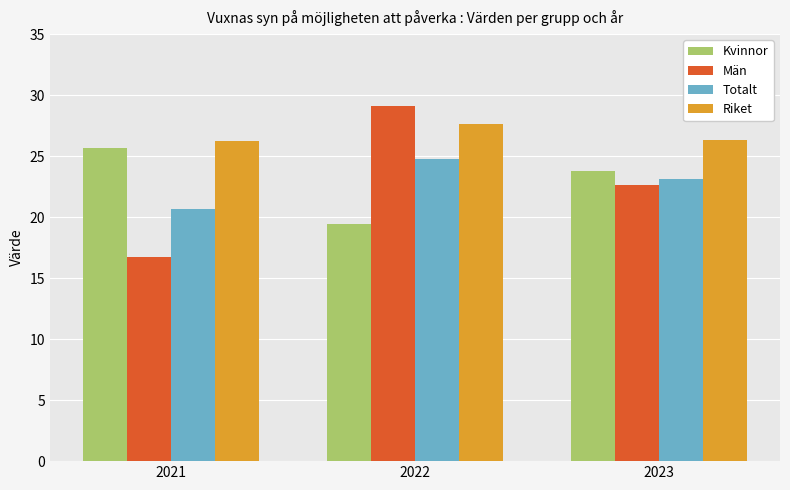

Read the Kvinnor value at 2023.

23.8